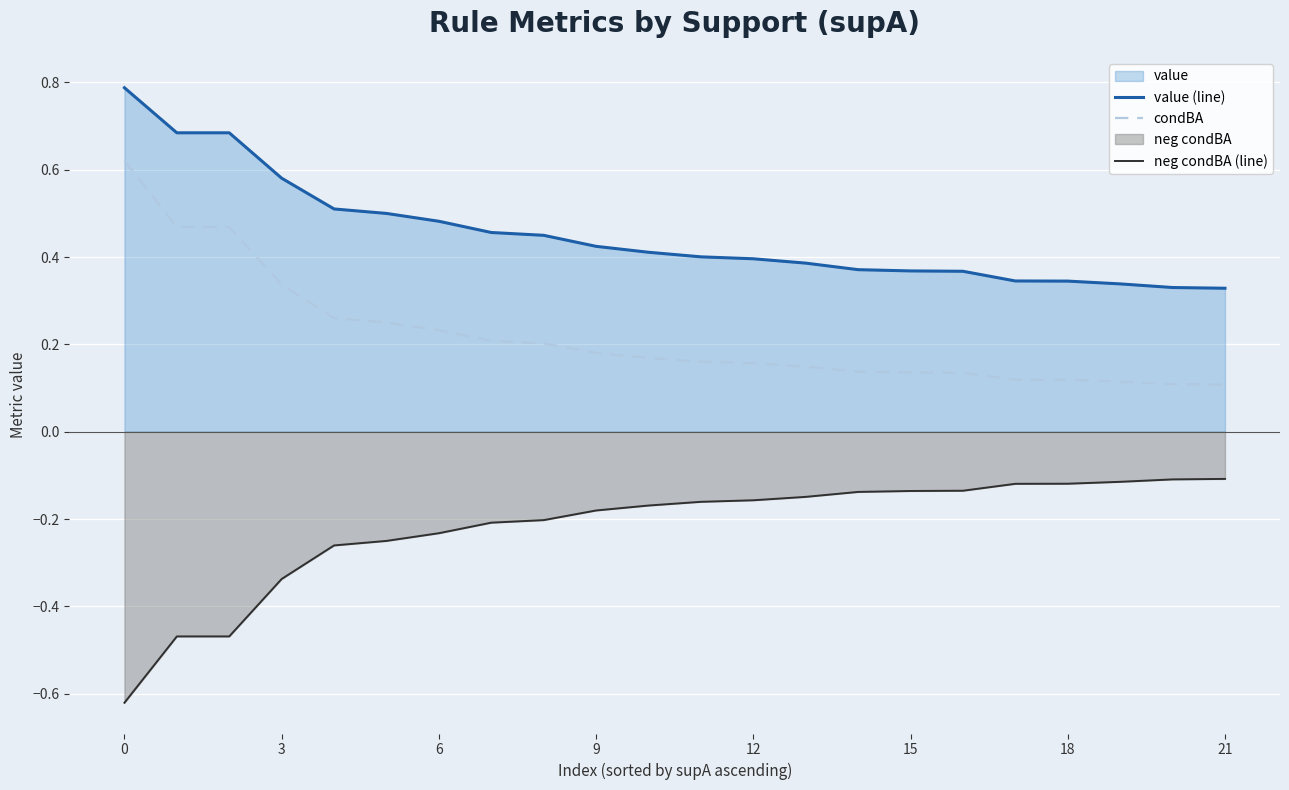

True or false: value (line) and neg condBA (line) intersect in this chart.

False